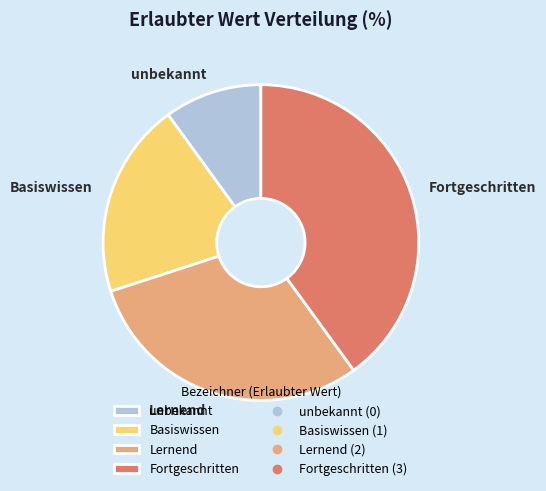

Rank the categories by value from lowest to highest.

unbekannt, Basiswissen, Lernend, Fortgeschritten